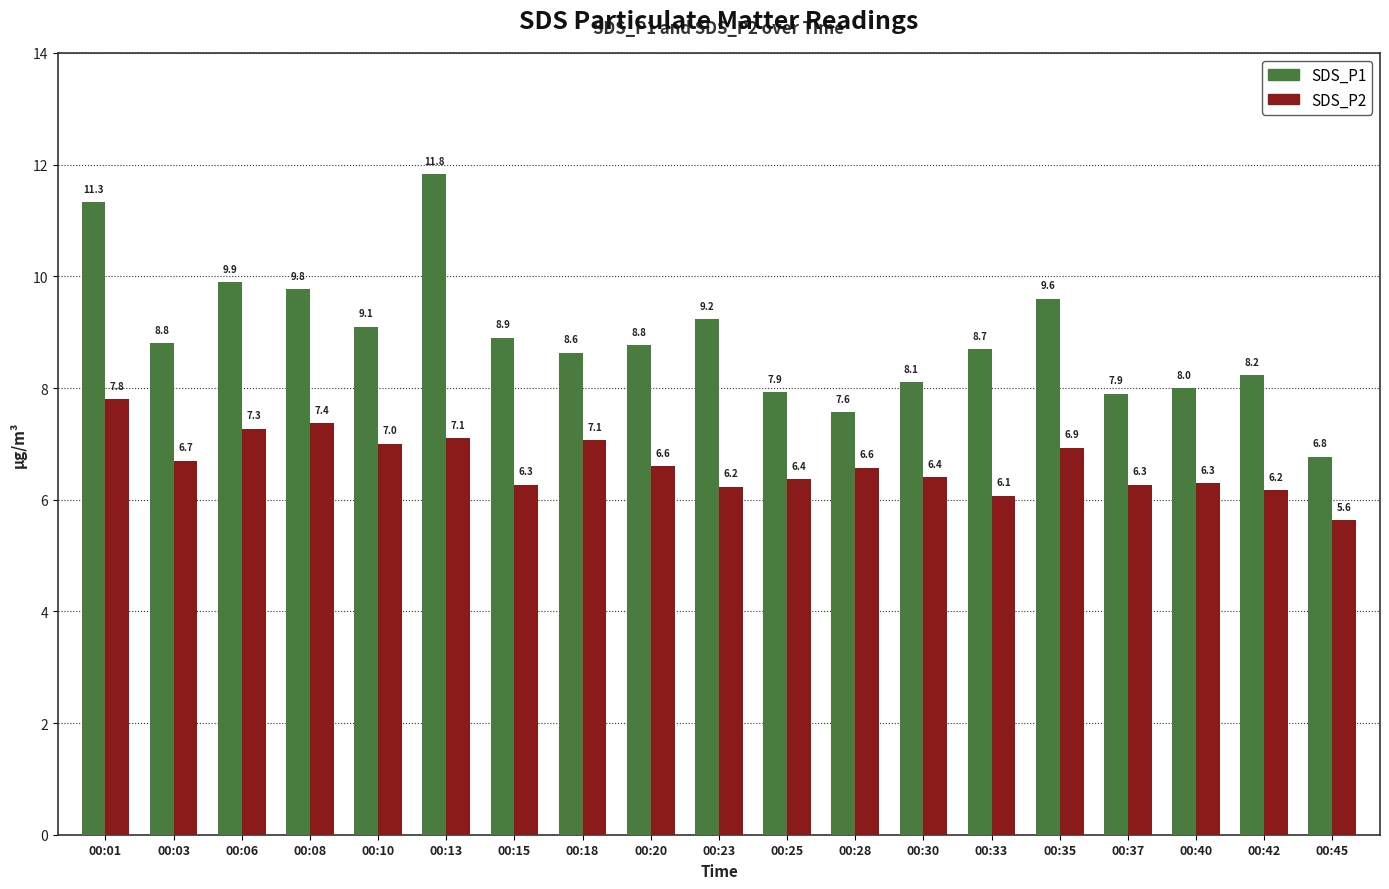

Rank the series by their average value, from lowest to highest.

SDS_P2, SDS_P1